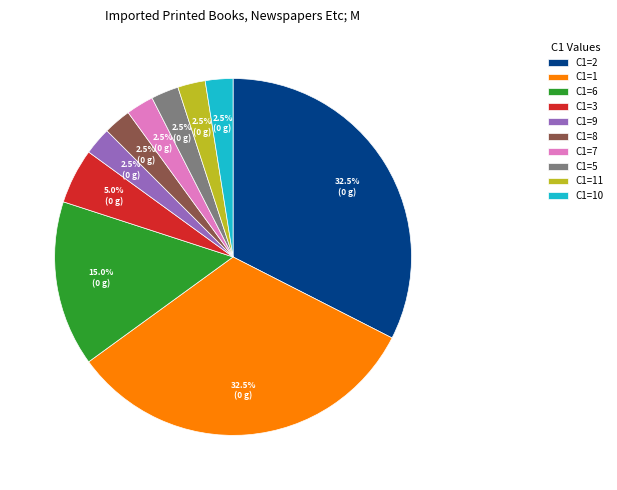

Does C1=5 represent more than half of the total?

No